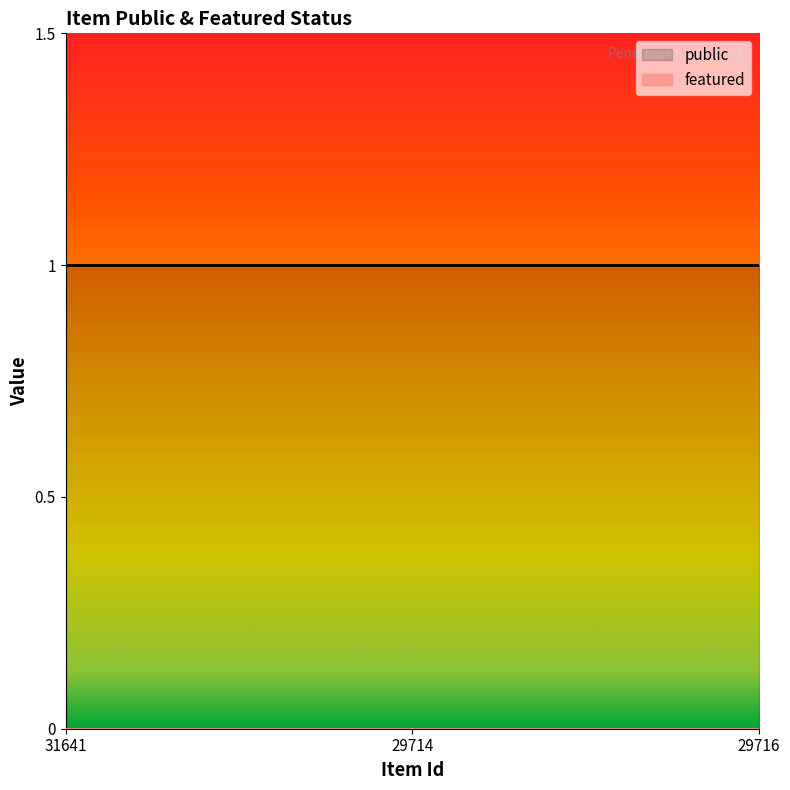

Does the chart have visible grid lines?

No